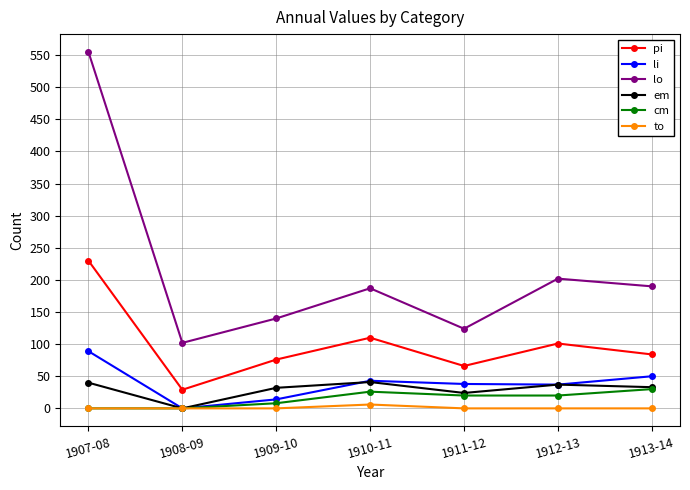

Where is the first local minimum for lo?

1908-09